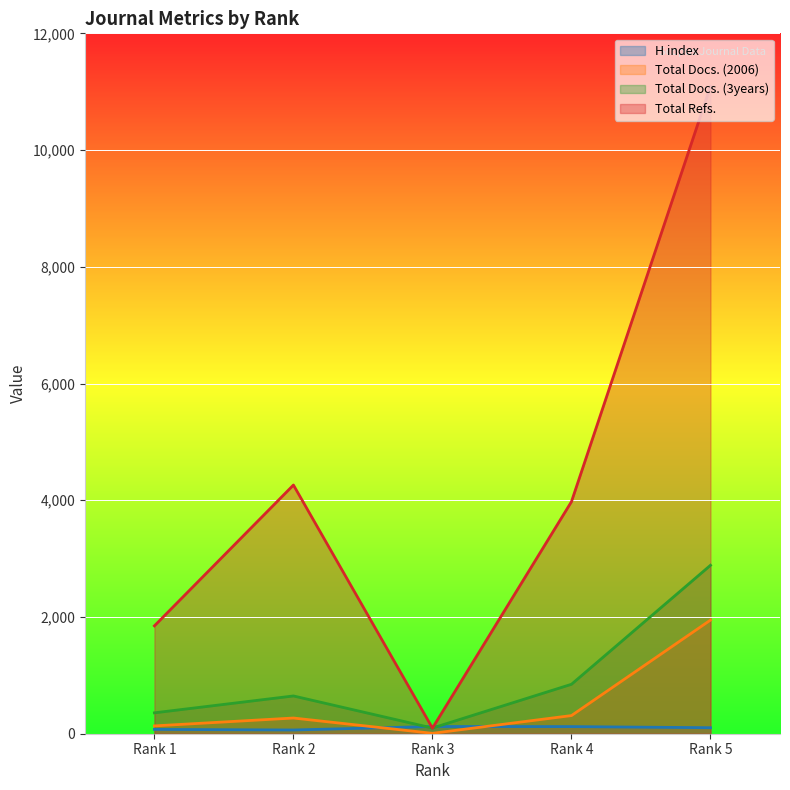

The H index series shows 122 at Rank 4. True or false?

True